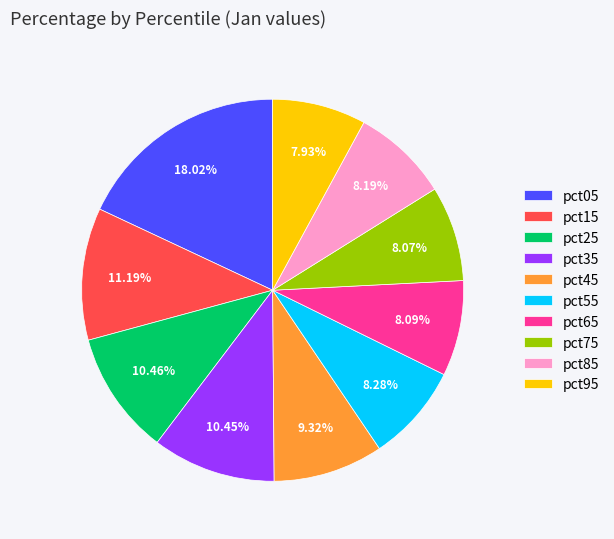

Combined, what portion of the pie is pct75 and pct95?

16.0%